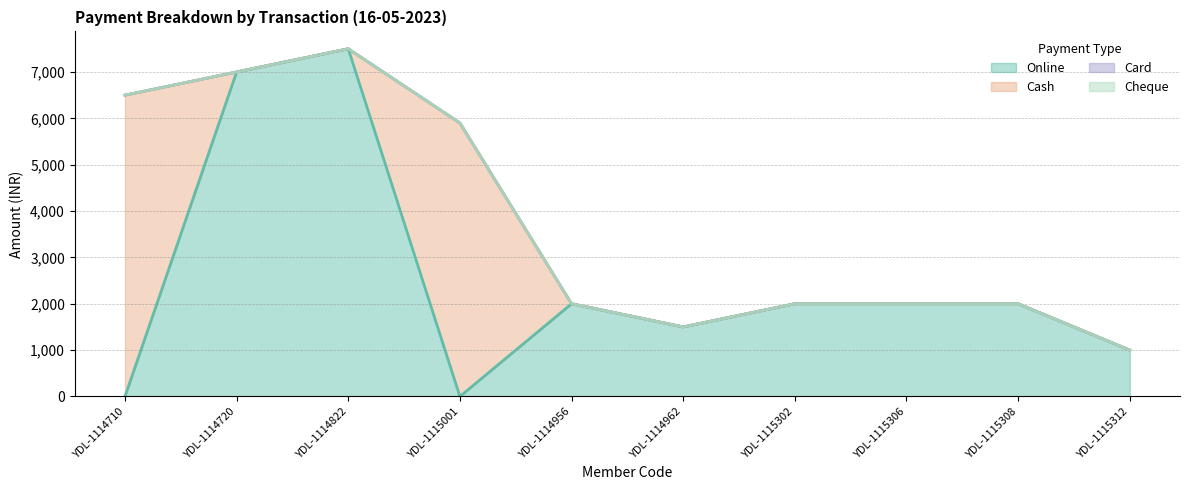

What is the greatest value displayed?

7500